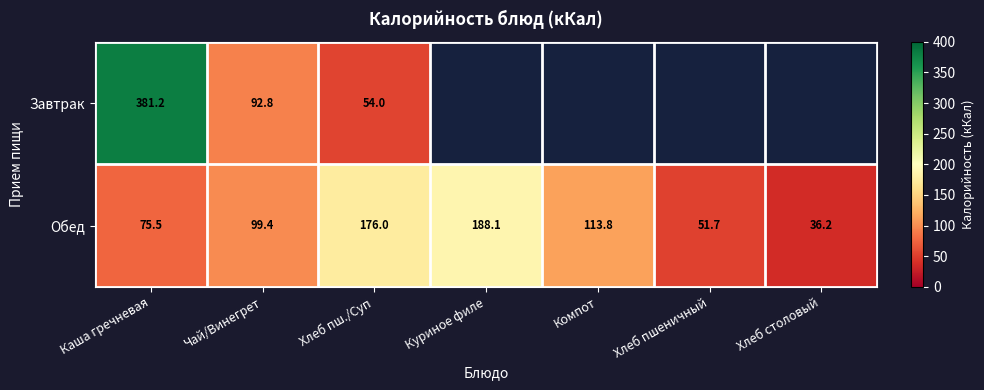

At which category does the chart reach its peak across all series?

Каша гречневая